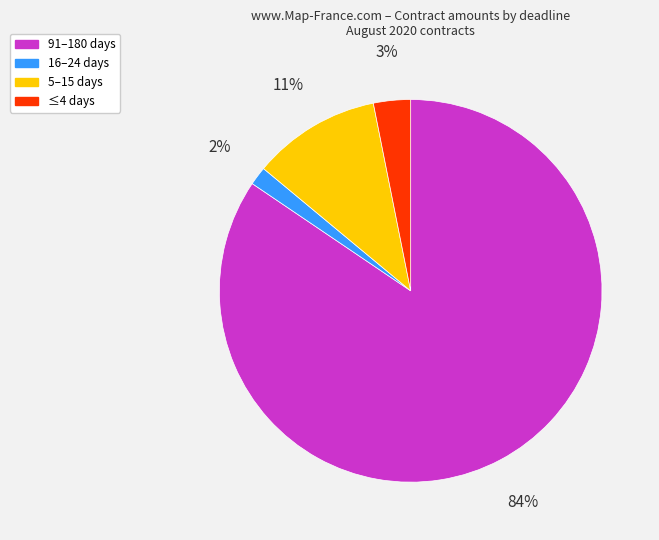

To the nearest percent, what is the average slice percentage?

25%